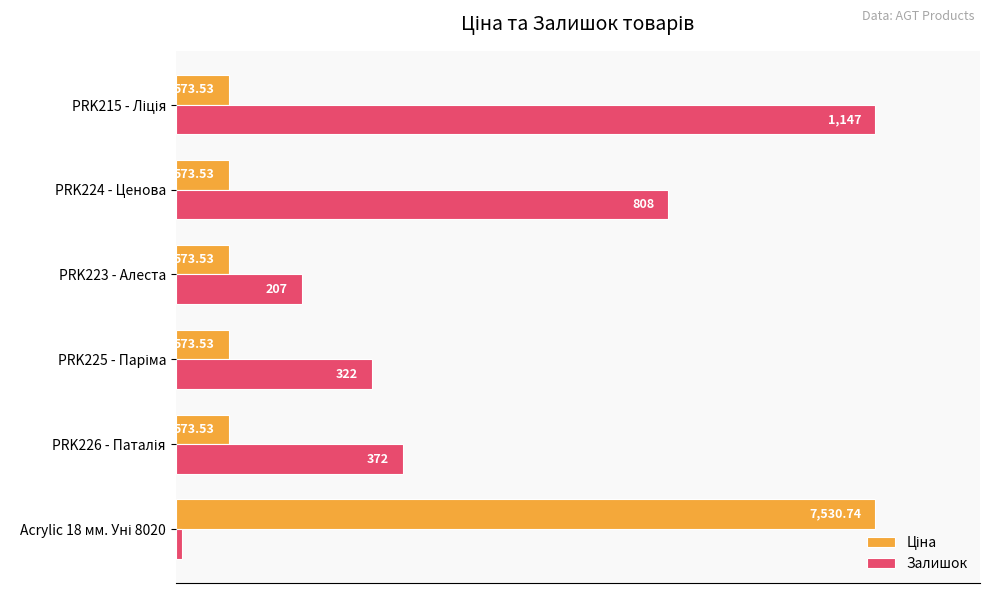

What are all the series names shown in the legend?

Ціна, Залишок